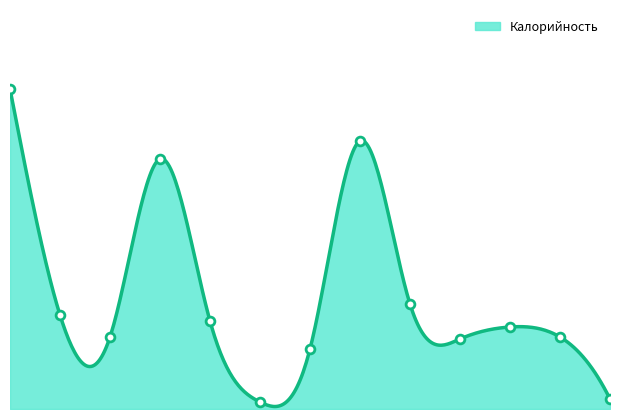

What is the change in value from Омлет натуральный to фрукт?

-232